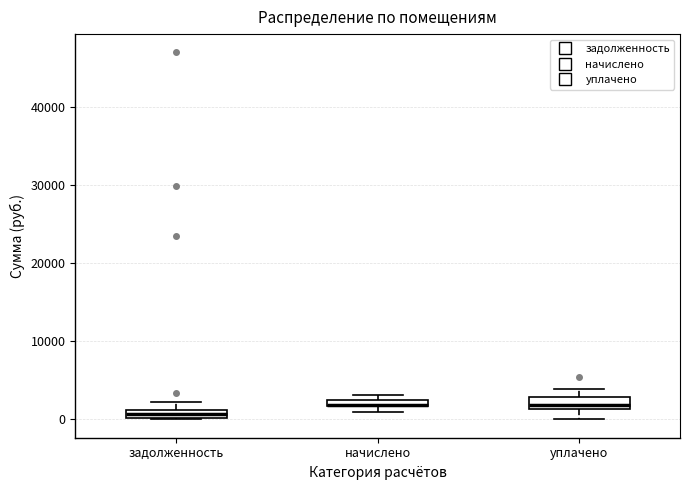

Where does the upper whisker of the box for задолженность end on the y-axis? The values are not printed on the chart, so give them approximately, as read against the axis.

2000